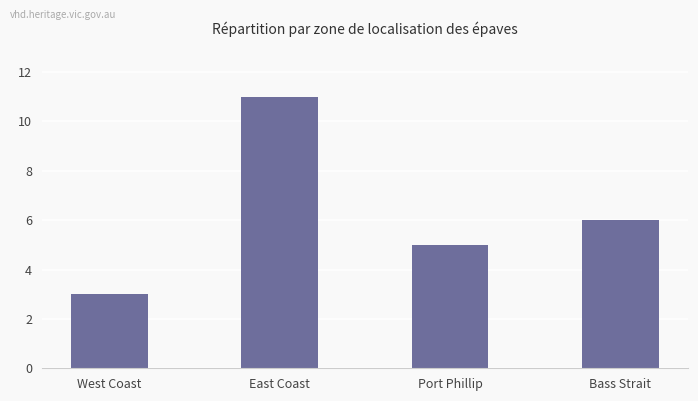

Reading right to left, extract all data points from this chart.

Bass Strait=6	Port Phillip=5	East Coast=11	West Coast=3